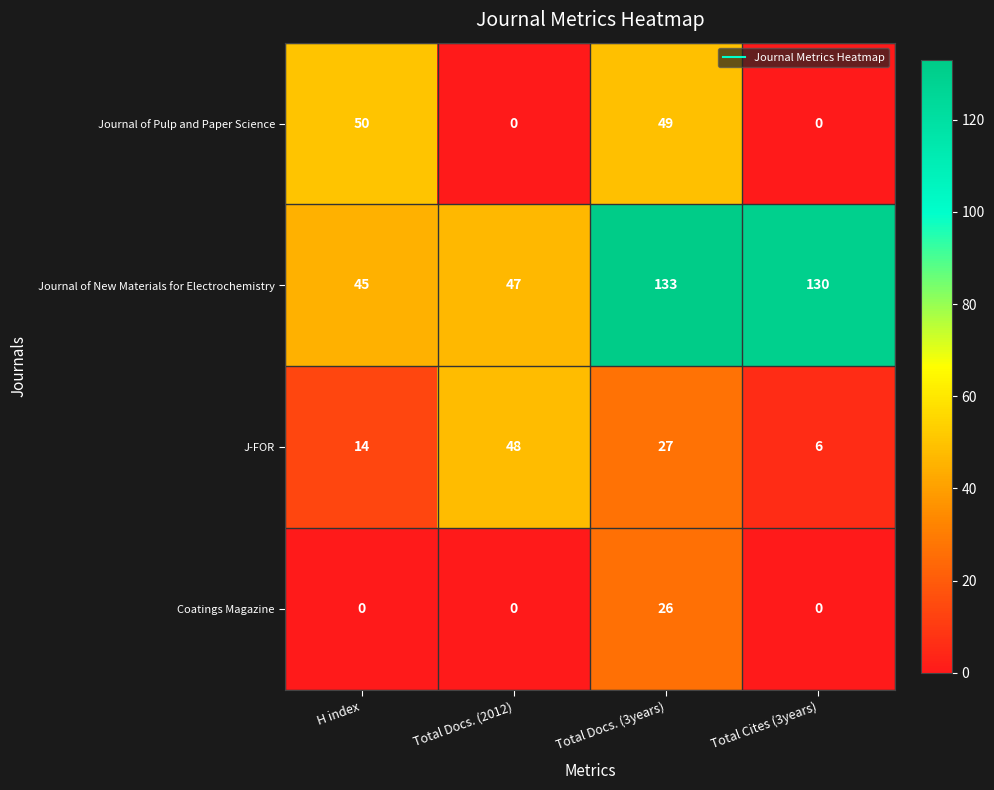

How many series are shown in this chart?

4